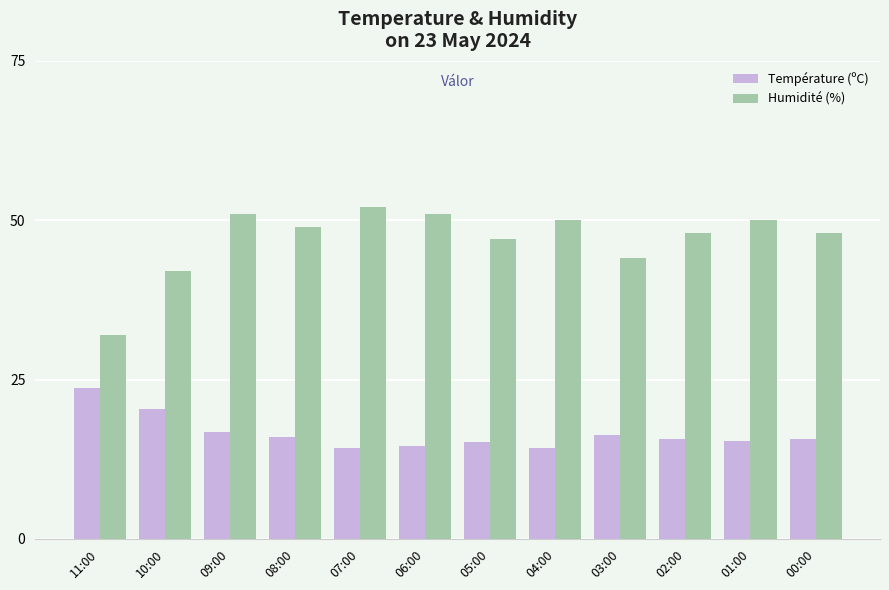

Where does the Humidité (%) series first go above 49?

09:00